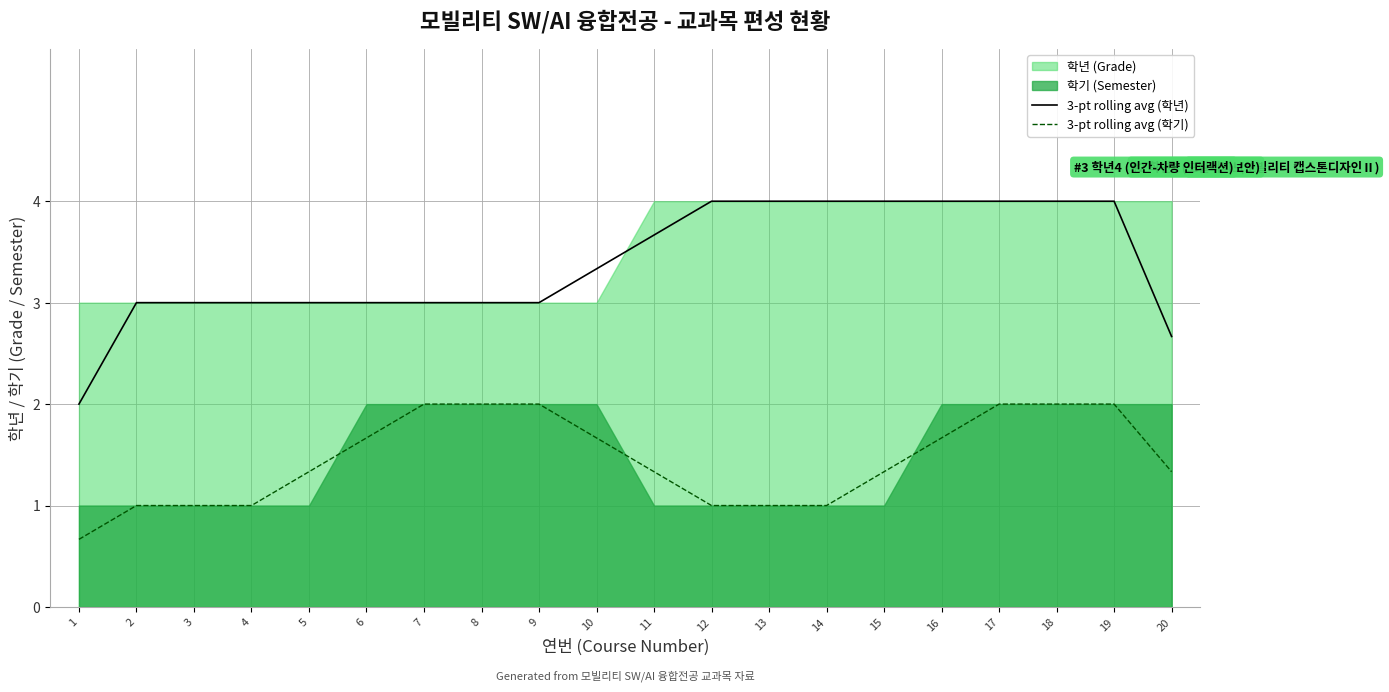

Reading left to right, extract all data points from this chart.

3-pt rolling avg (학년): 1=2.0	2=3.0	3=3.0	4=3.0	5=3.0	6=3.0	7=3.0	8=3.0	9=3.0	10=3.3	11=3.7	12=4.0	13=4.0	14=4.0	15=4.0	16=4.0	17=4.0	18=4.0	19=4.0	20=2.7
3-pt rolling avg (학기): 1=0.7	2=1.0	3=1.0	4=1.0	5=1.3	6=1.7	7=2.0	8=2.0	9=2.0	10=1.7	11=1.3	12=1.0	13=1.0	14=1.0	15=1.3	16=1.7	17=2.0	18=2.0	19=2.0	20=1.3